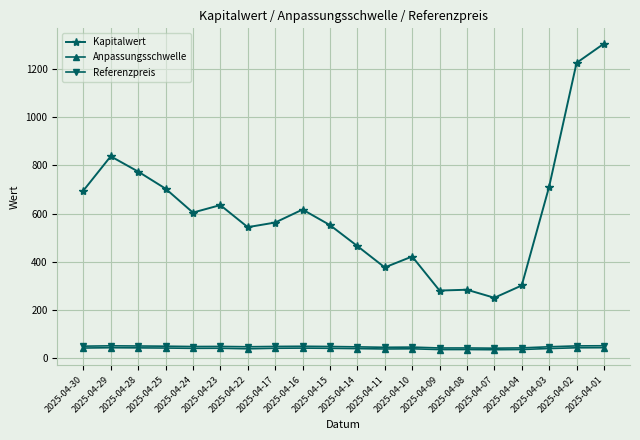

The Kapitalwert series shows 526.3 at 2025-04-04. True or false?

False